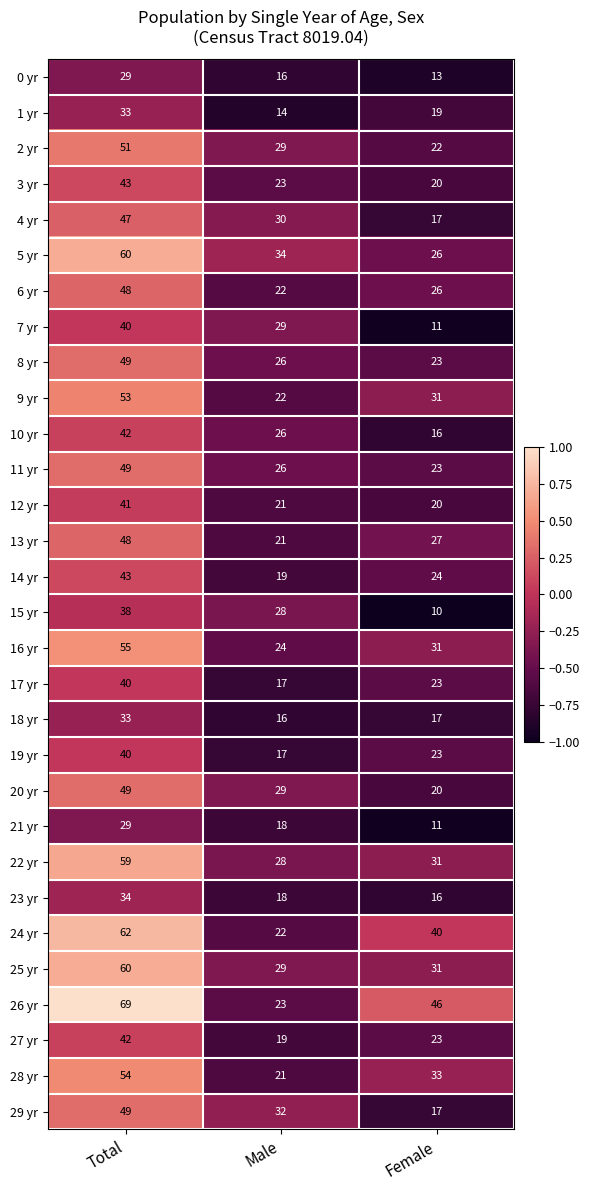

How many categories are shown in the chart?

3